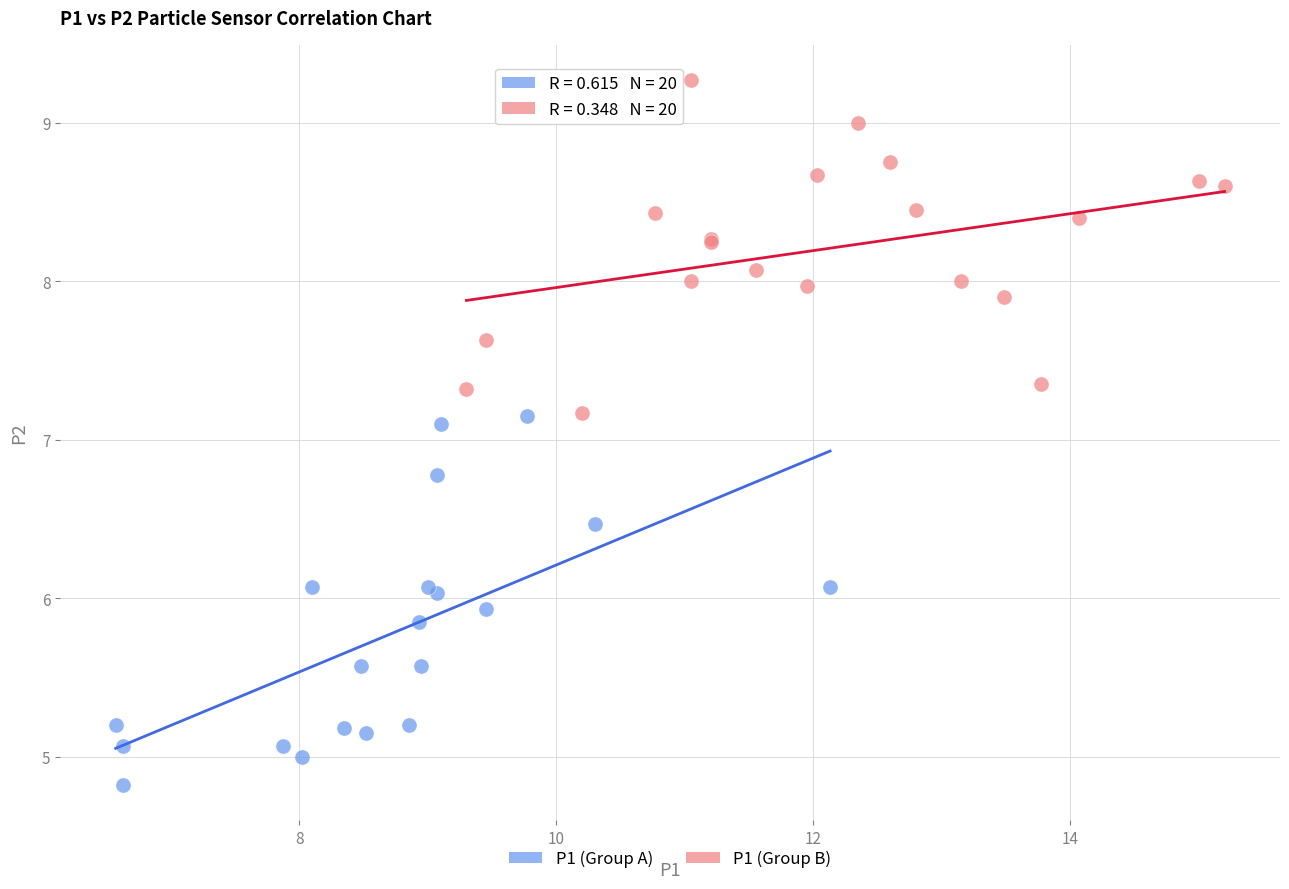

Which series contains the lowest Y value?

P1 (Group A)